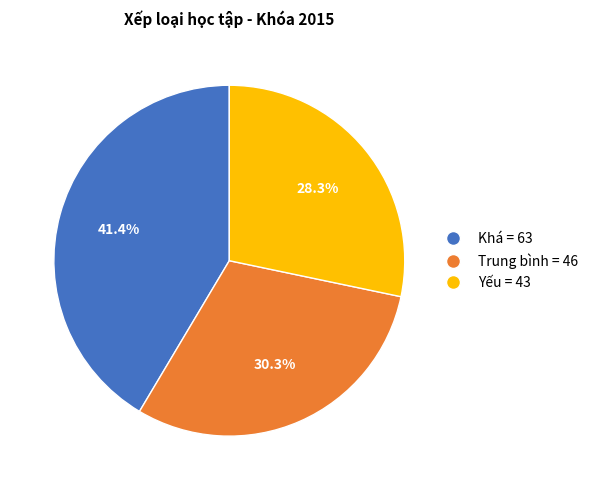

Is there a majority slice in this chart?

No